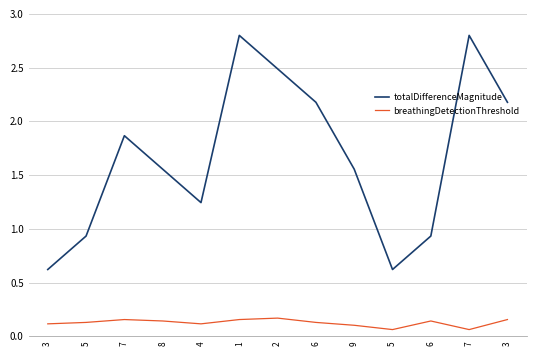

At which label is totalDifferenceMagnitude closest to 1?

5